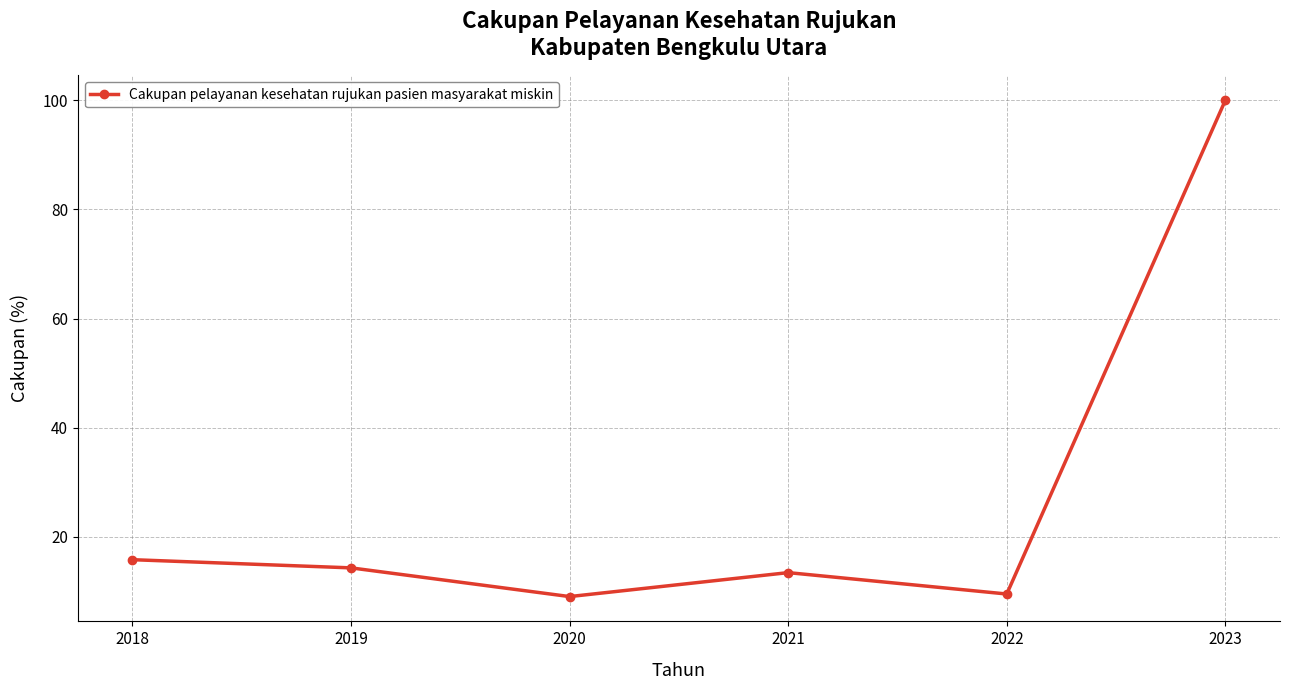

How many interior local peaks (higher than both neighbors) does the data have?

1